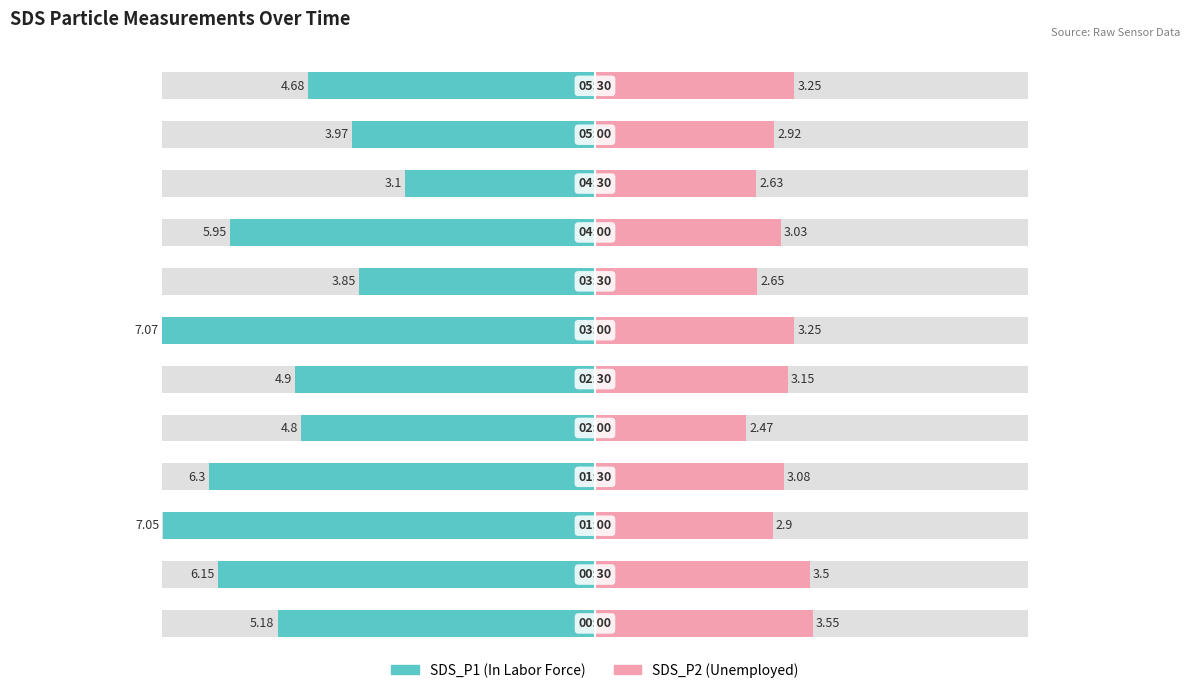

Reading left to right, what are all the values shown in this chart?

SDS_P1: -5.2	-6.2	-7.0	-6.3	-4.8	-4.9	-7.1	-3.9	-6.0	-3.1	-4.0	-4.7
SDS_P2: 3.5	3.5	2.9	3.1	2.5	3.1	3.2	2.6	3.0	2.6	2.9	3.2